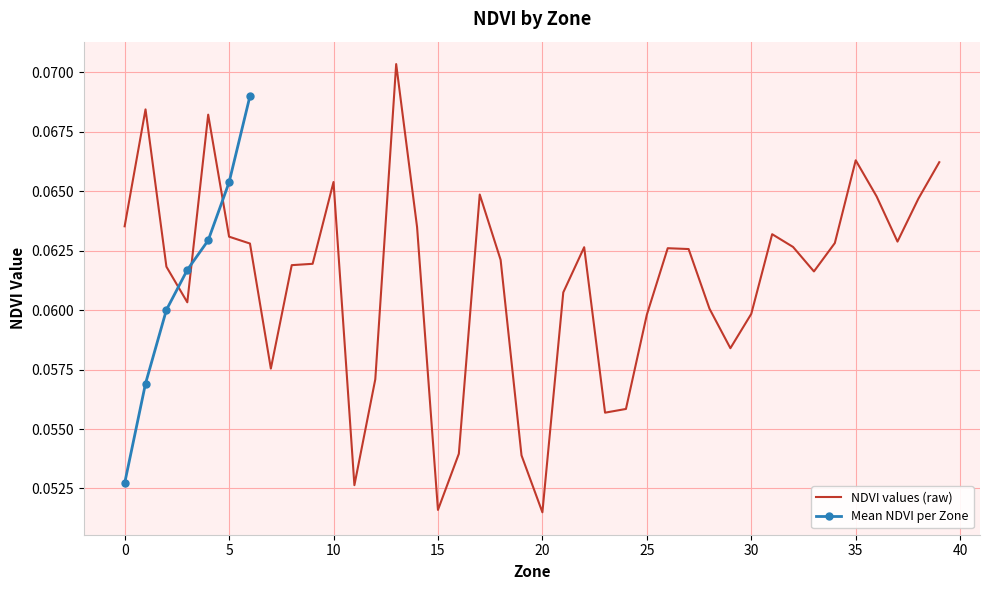

Does the chart have visible grid lines?

Yes